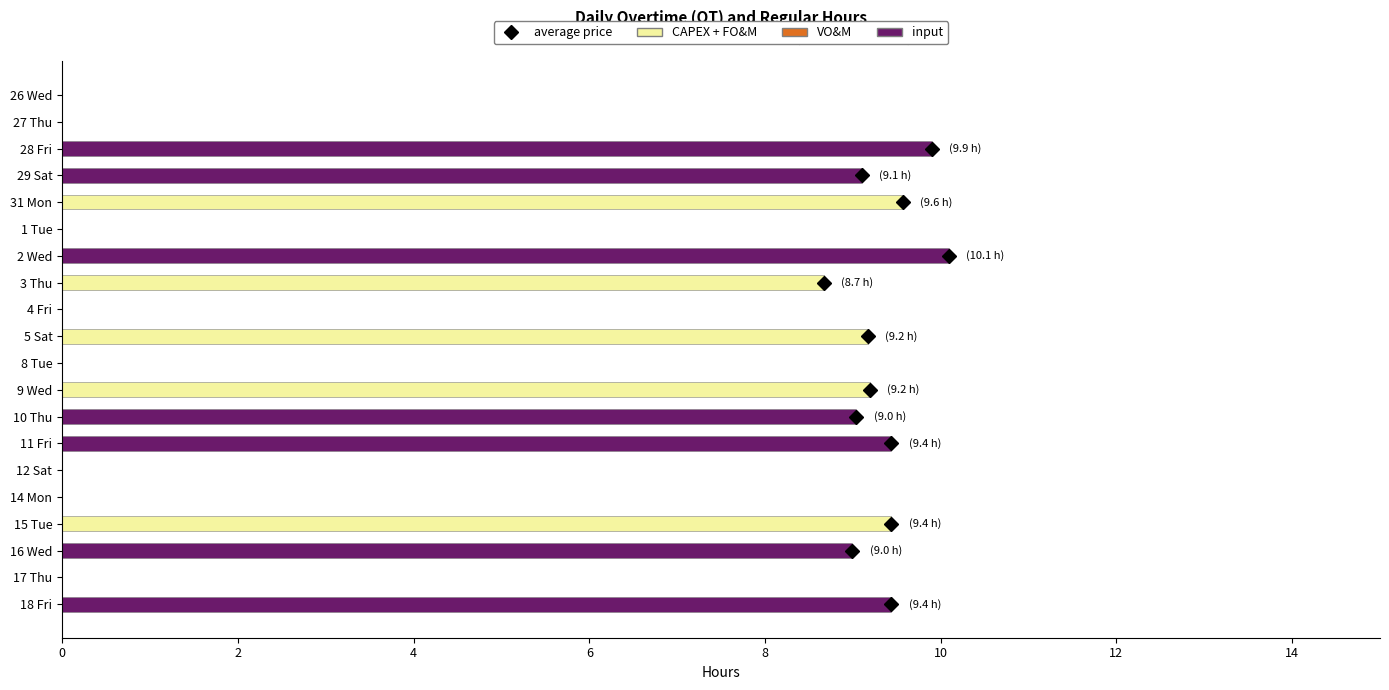

What is the sum of all CAPEX + FO&M values?

46.0